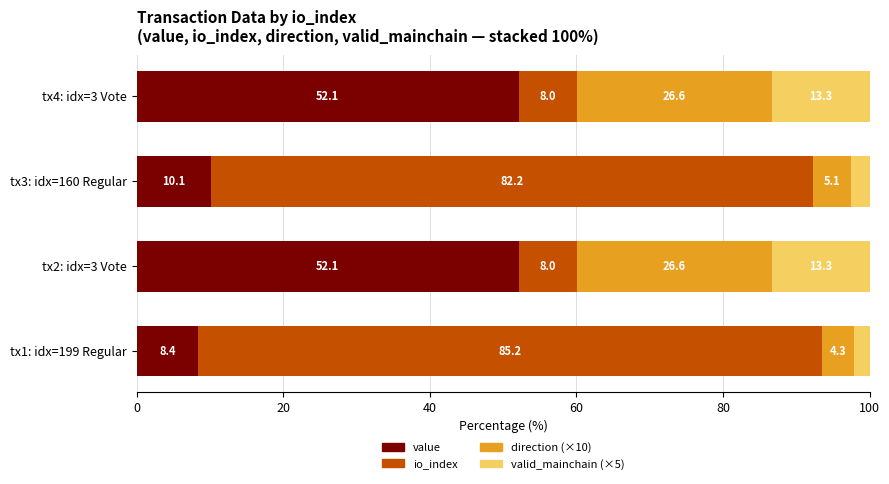

List the series in order of their peak value, lowest first.

valid_mainchain (×5), direction (×10), value, io_index